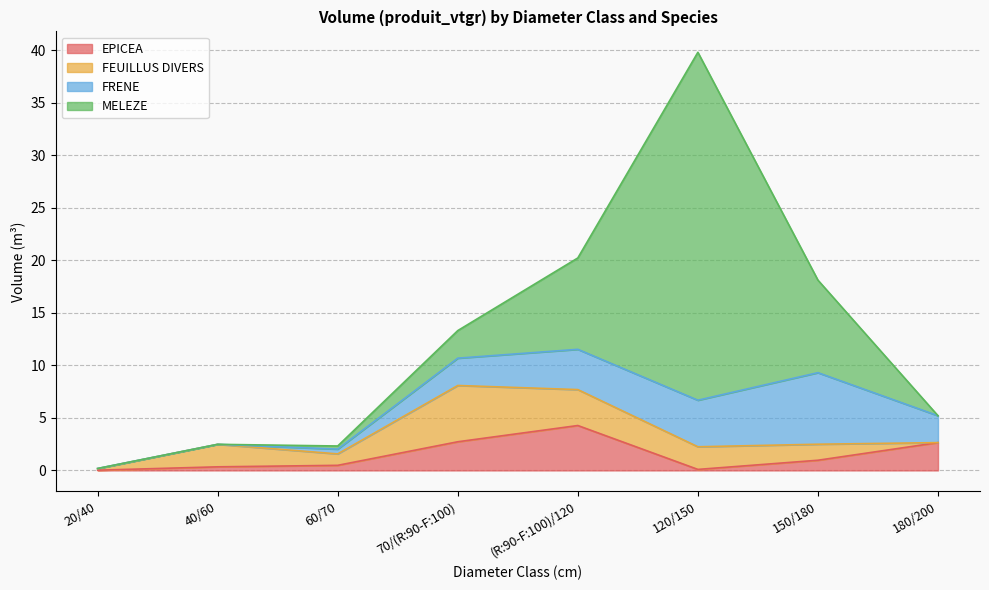

Is it true that FRENE equals 0.5 at 60/70?

True